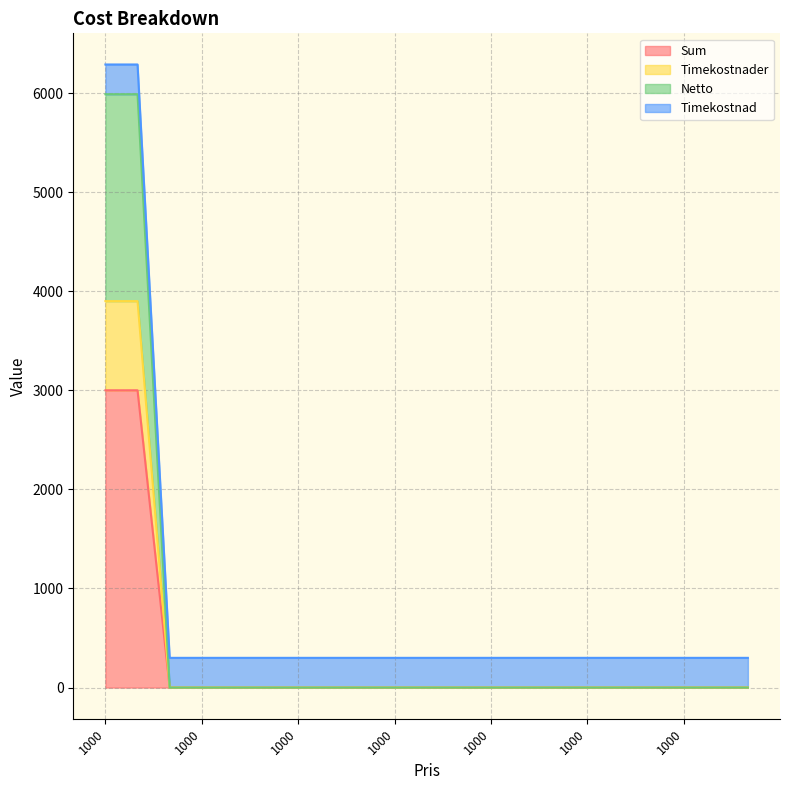

True or false: Timekostnader has more than 2 points higher than both neighbors.

False